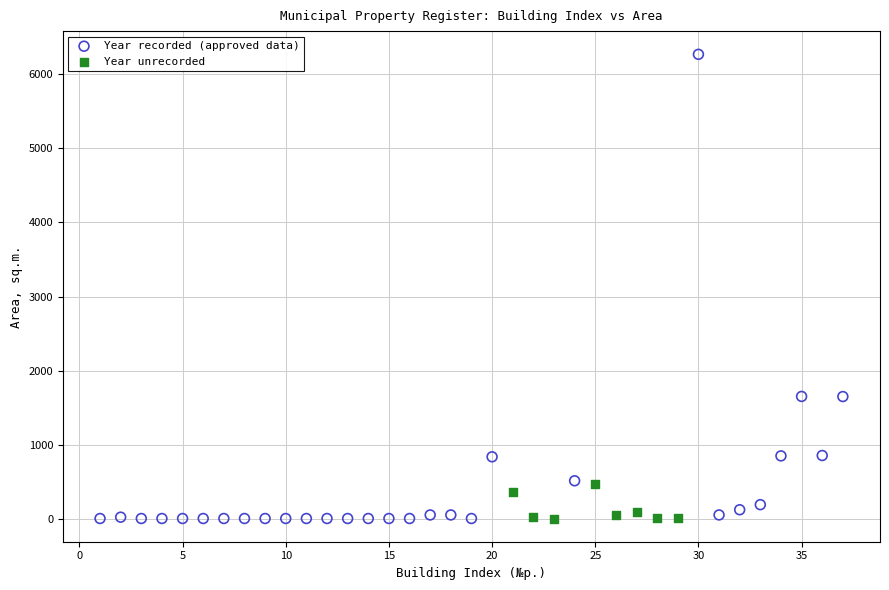

What are all the series names shown in the legend?

Year recorded (approved data), Year unrecorded